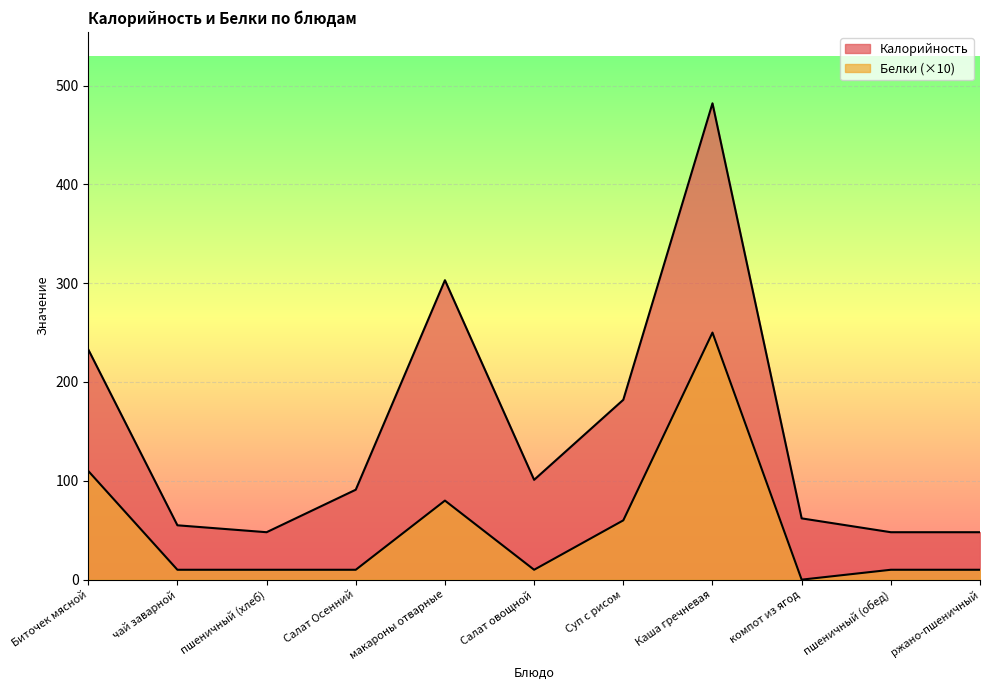

Where is the first local maximum for Белки?

макароны отварные